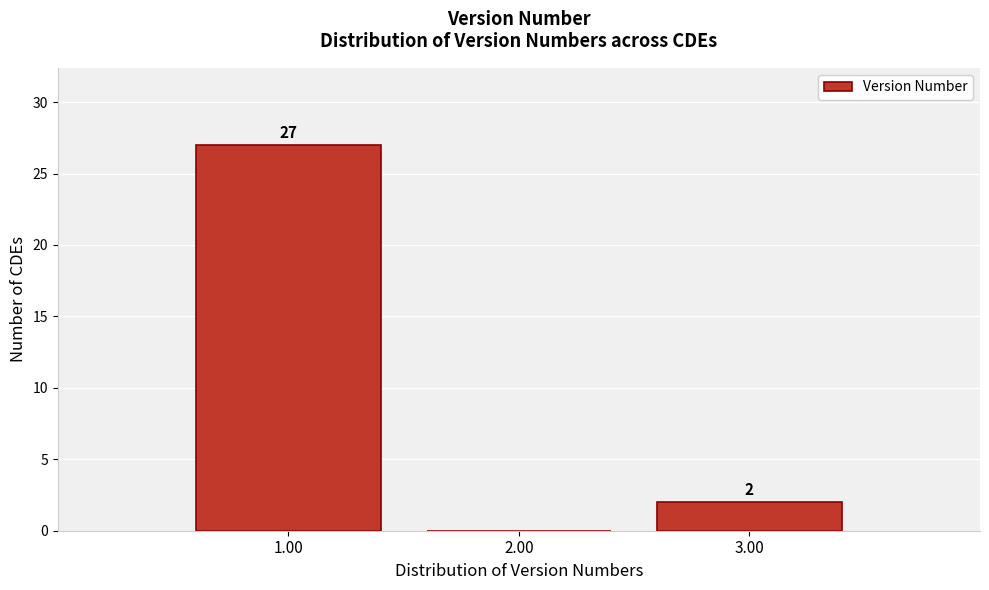

Which range on the x-axis has the tallest bar?

0.5 to 1.5